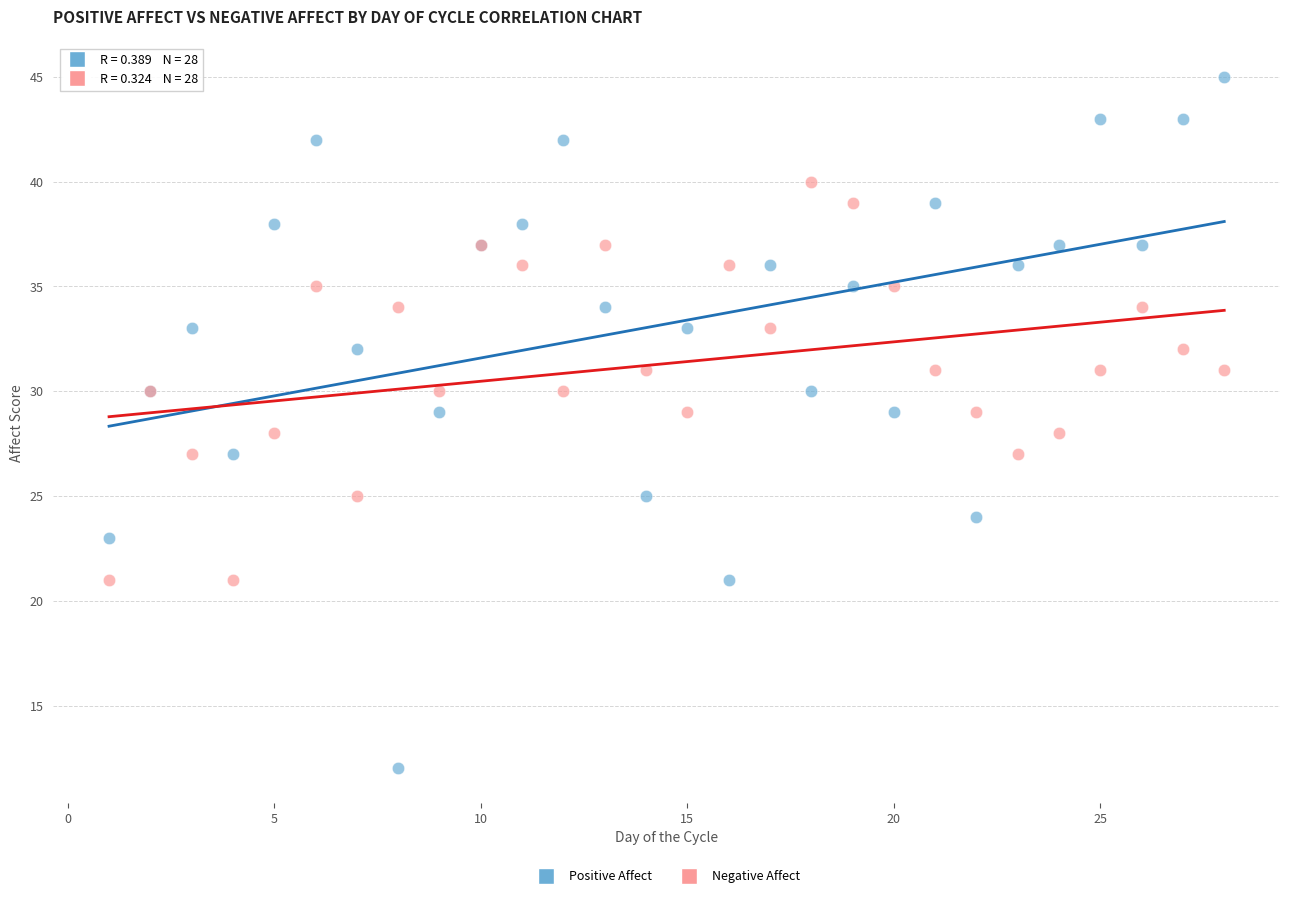

Which series reaches the maximum Y coordinate?

Positive Affect